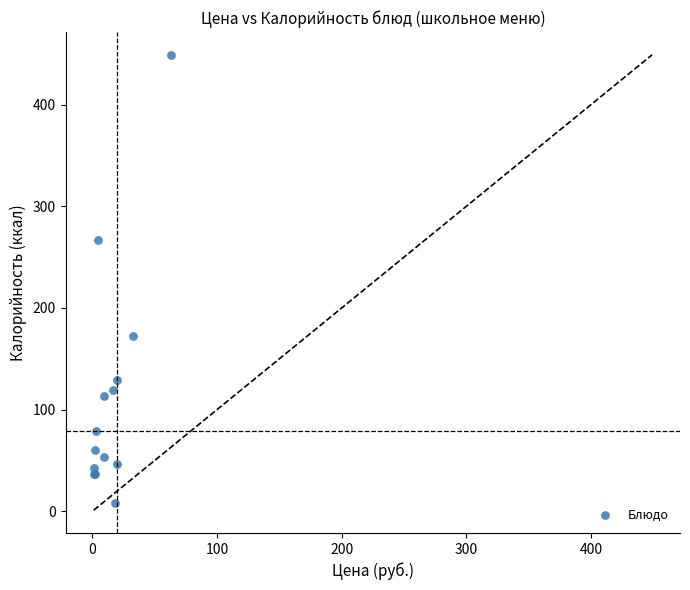

What Y value in the scatter plot is closest to 228?

267.0